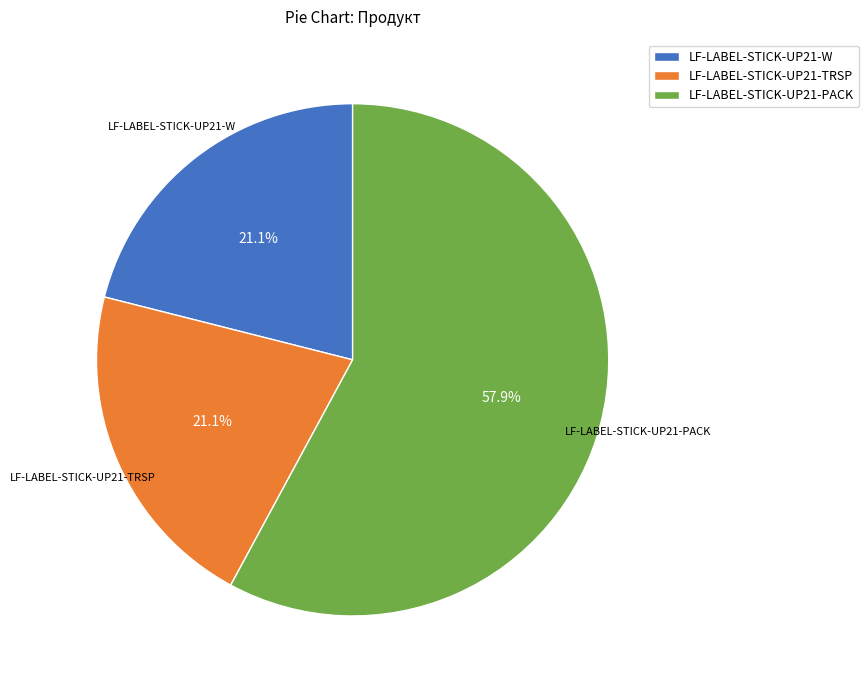

Count the number of slices in the pie.

3